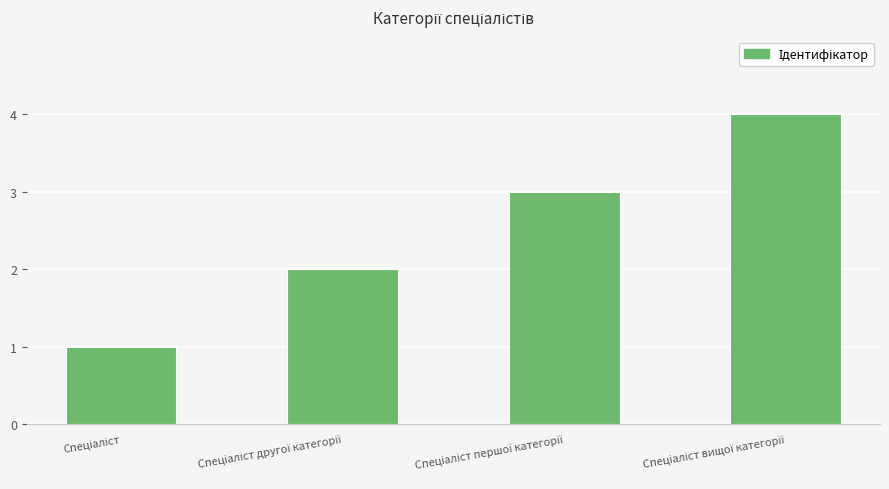

What is the maximum value shown in the chart?

4